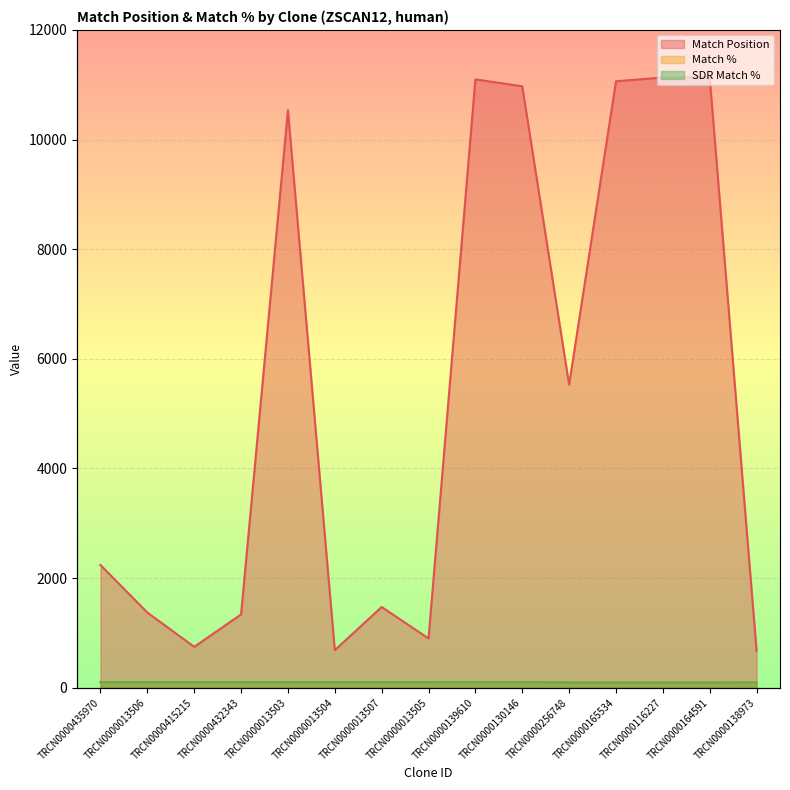

What is the lowest value of the Match % series?

90